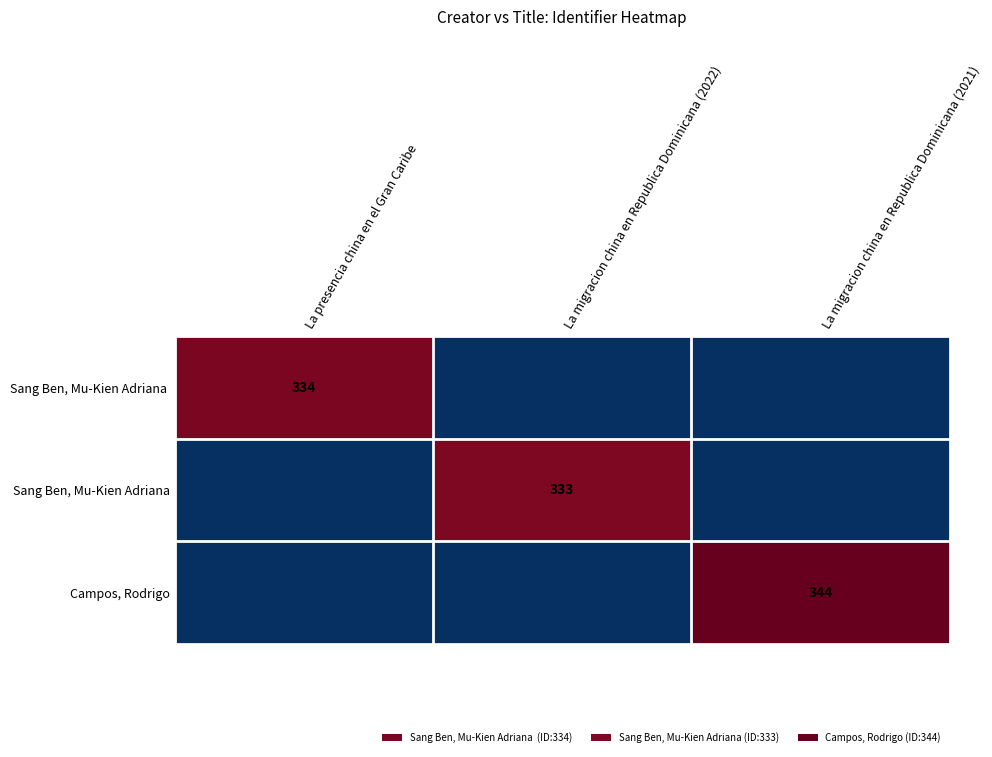

The value of Campos, Rodrigo at La migracion china en Republica Dominicana (2021) is 344. True or false?

True